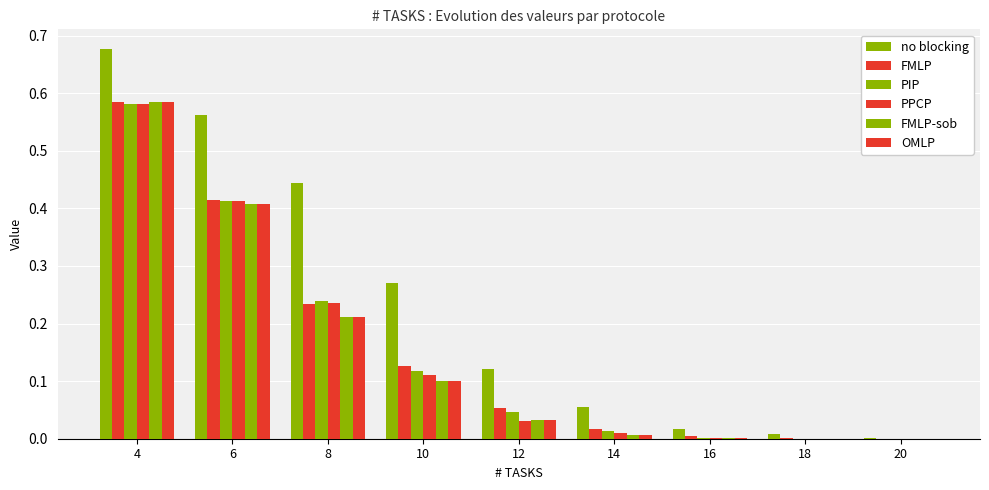

What is the sum of the FMLP values at 4 and 14?

0.6